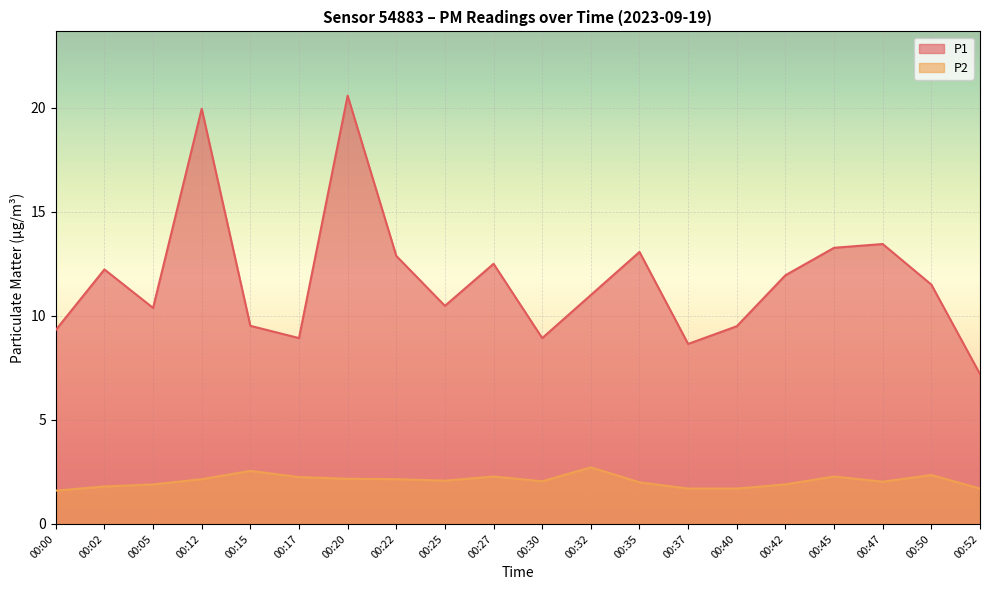

How many lines are shown in the chart?

2